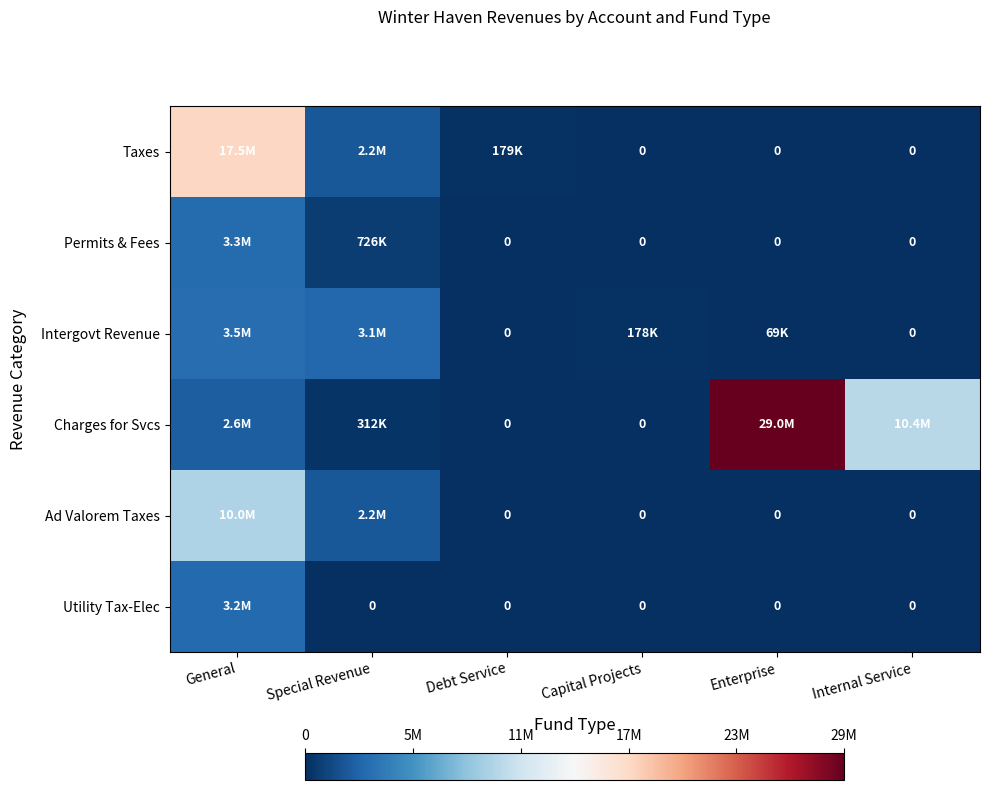

What is the difference between the maximum and second lowest values in the Intergovt Revenue series?

3517538